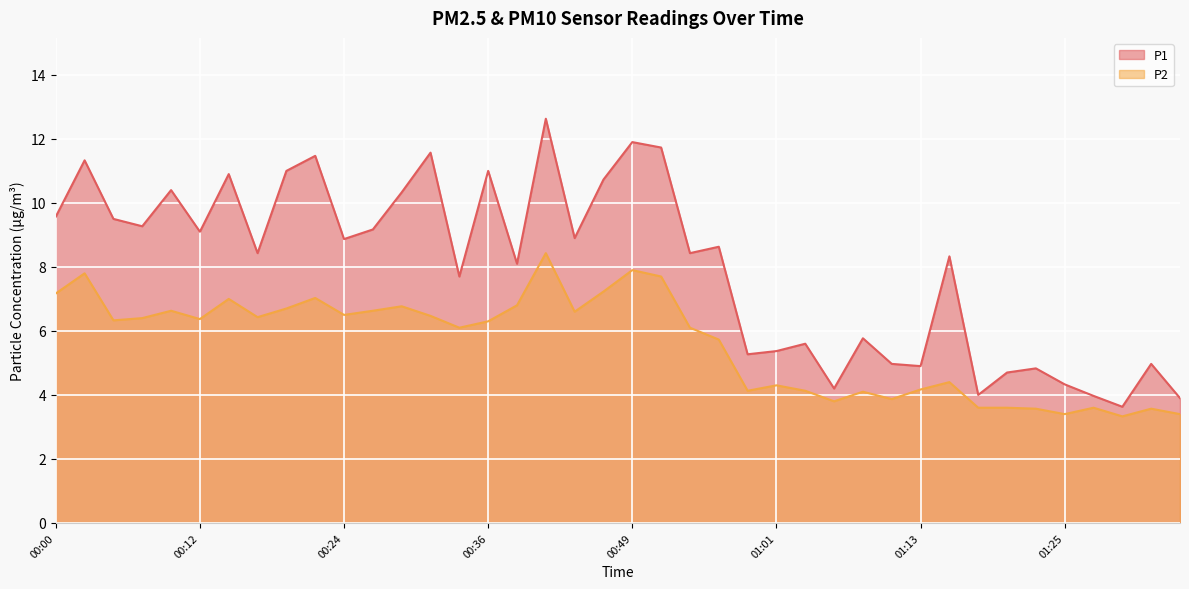

How many categories are shown in the chart?

40